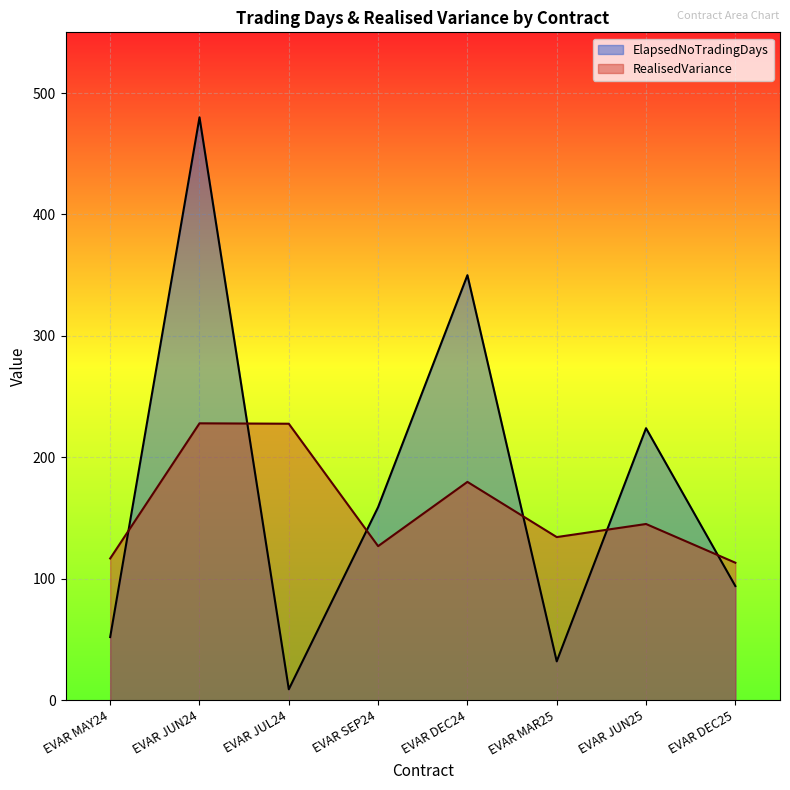

Is it true that ElapsedNoTradingDays equals 56.8 at EVAR DEC25?

False